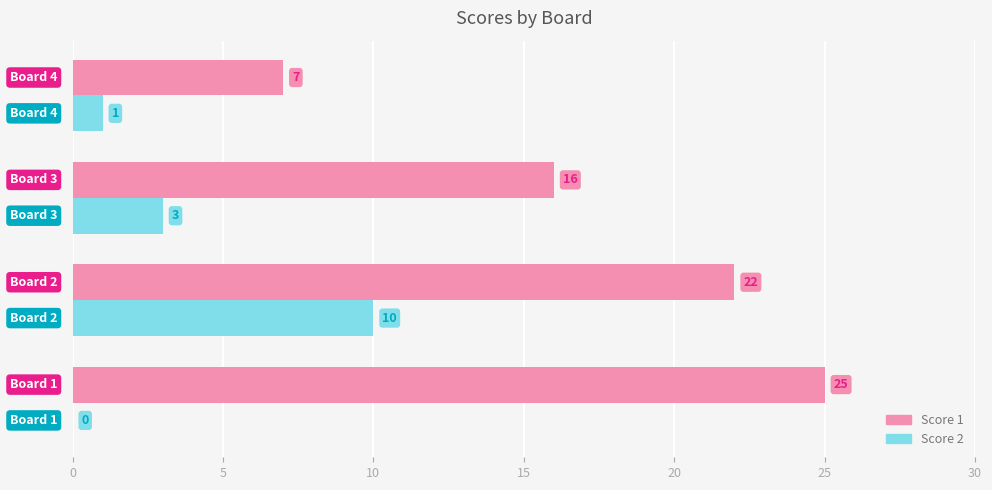

Which series has the widest spread of values?

Score 1